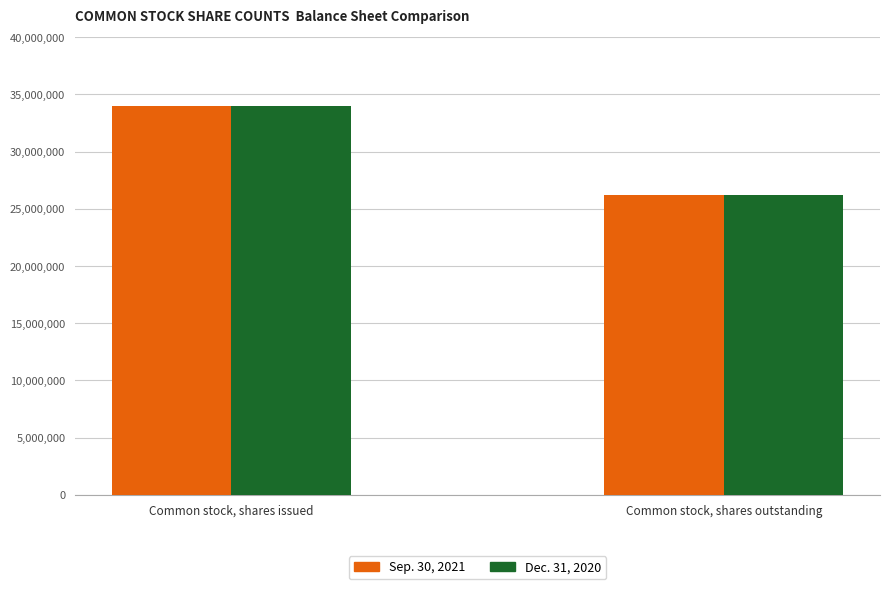

How many values in the Dec. 31, 2020 series are below 33968735?

1